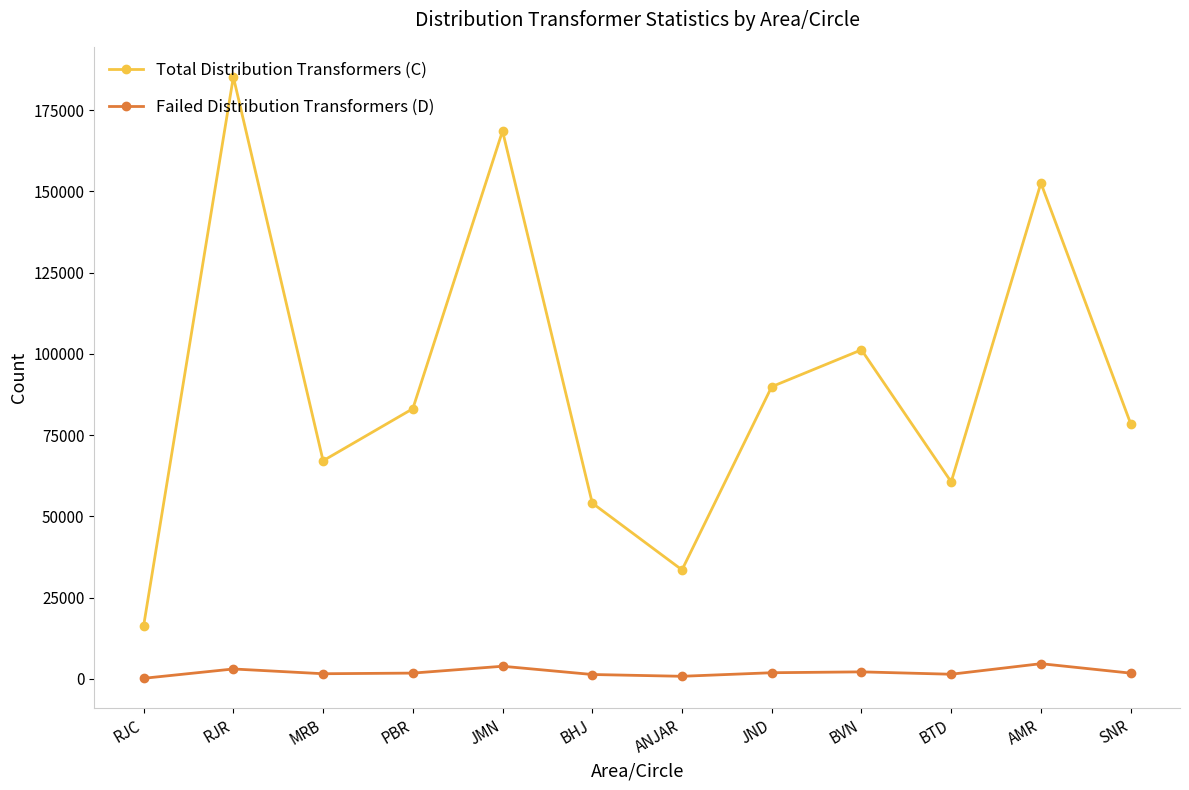

True or false: Failed Distribution Transformers (D) and Total Distribution Transformers (C) cross at least once.

False